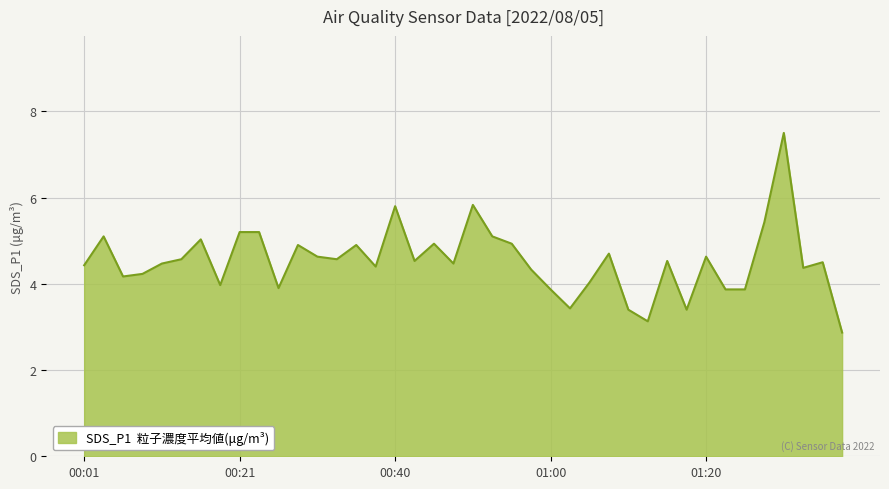

What is the smallest value displayed?

2.9